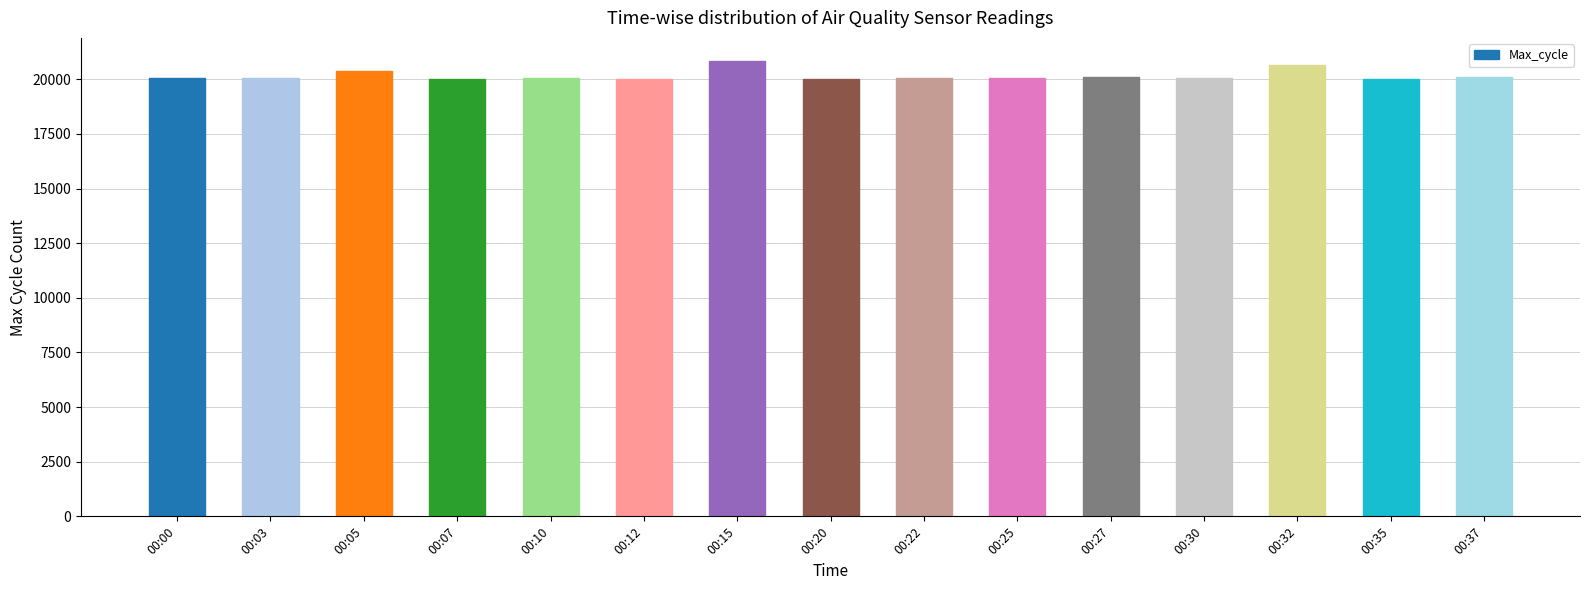

Are the bars horizontal?

No